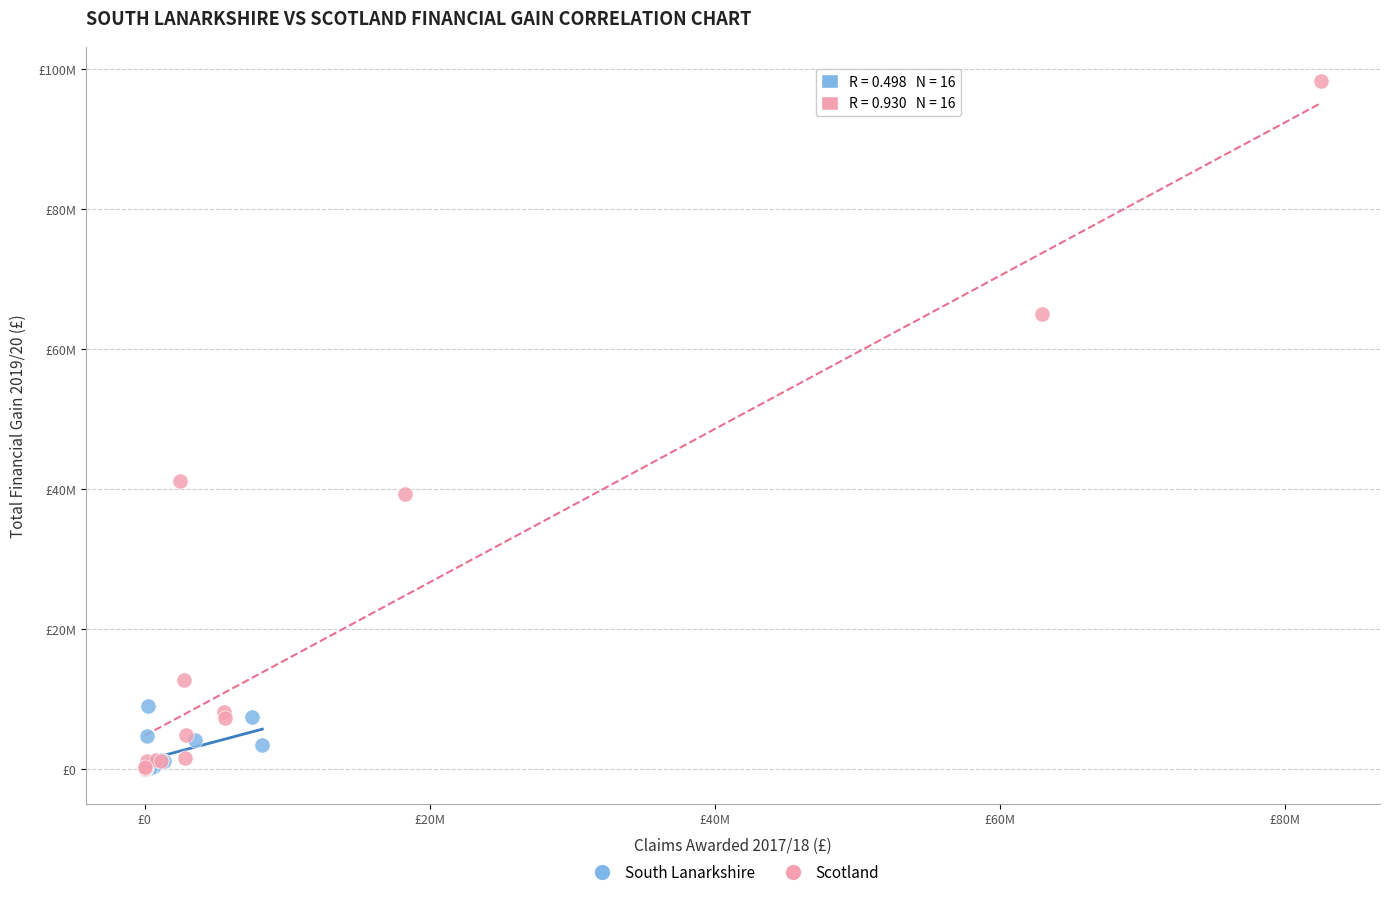

What are all the series names shown in the legend?

South Lanarkshire, Scotland